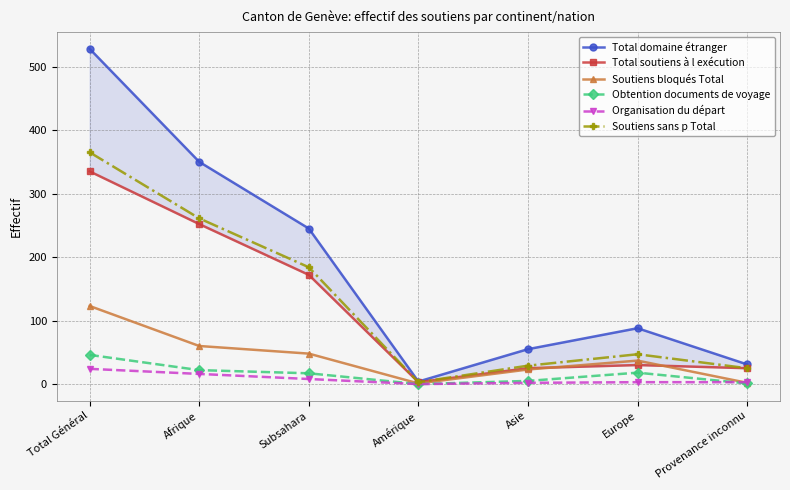

What is the label of the 5th point from the right?

Subsahara